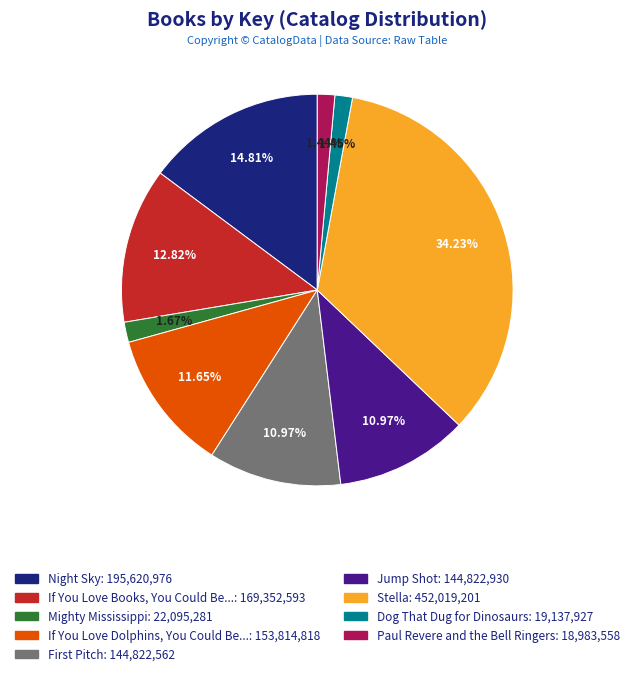

Which has a higher value, Night Sky or Dog That Dug for Dinosaurs?

Night Sky